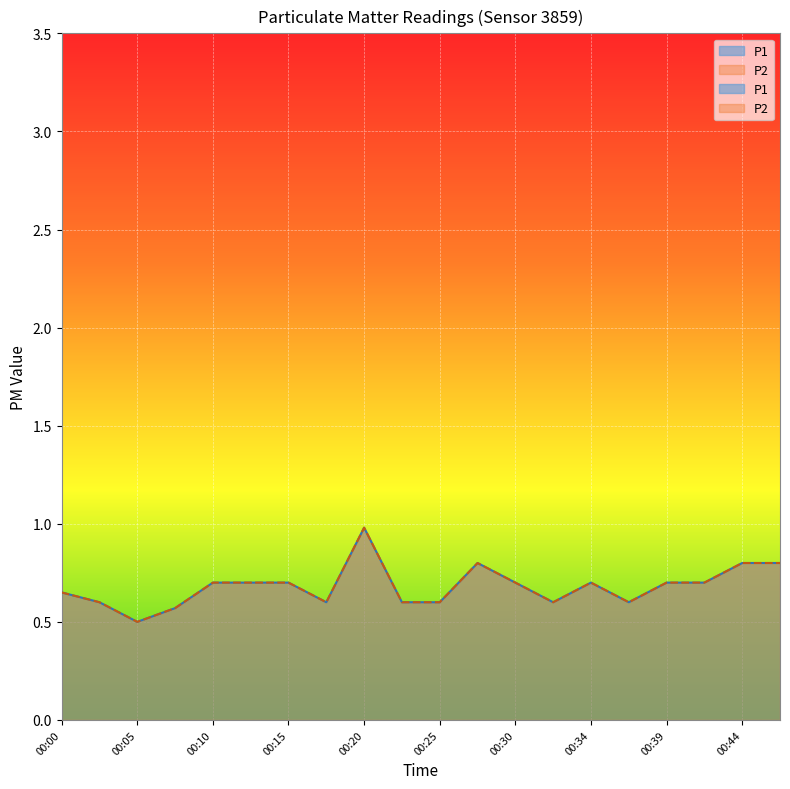

True or false: P1 has a value of 0.3 at 00:05.

False